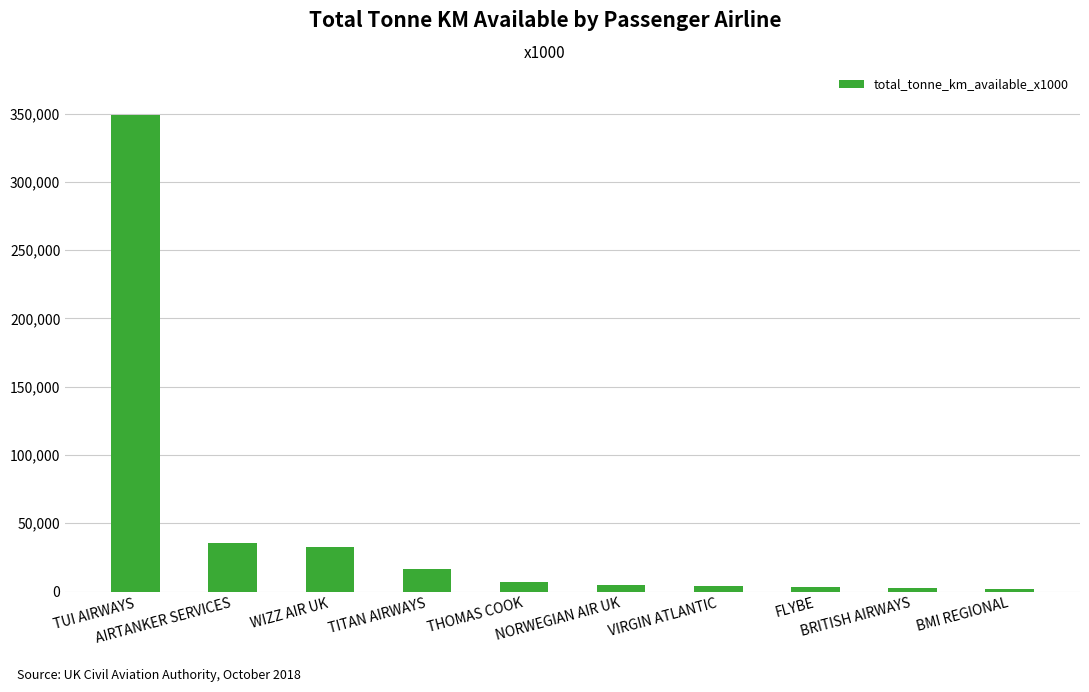

What is the sum of all values?

457161